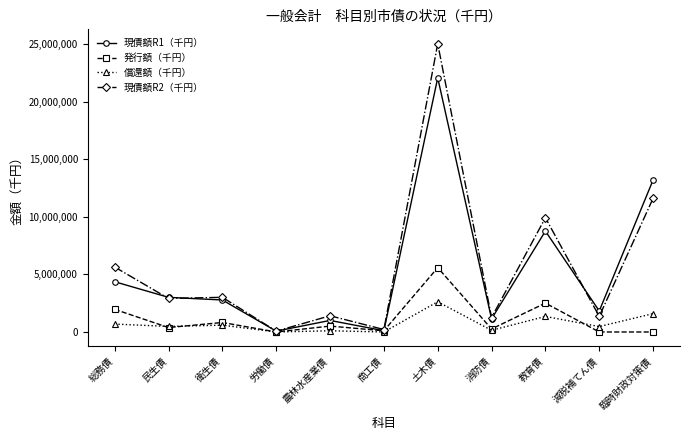

True or false: 発行額（千円） has more than 1 points higher than both neighbors.

True